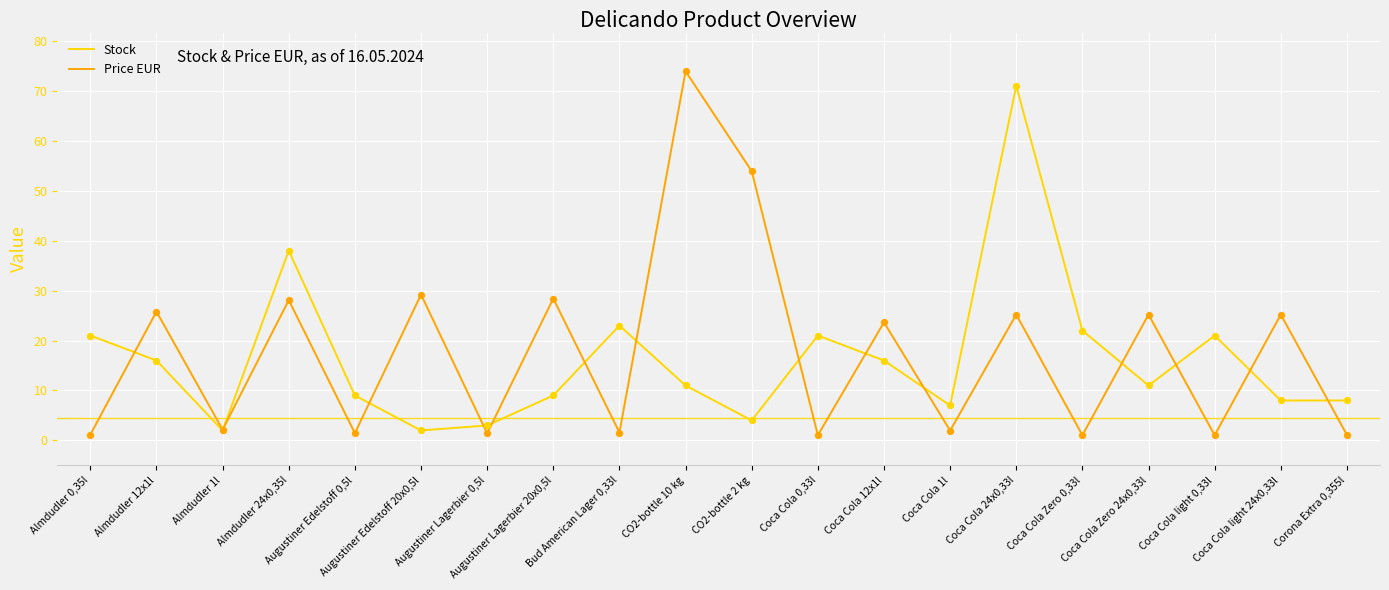

Which series has the largest total across all categories?

Price EUR